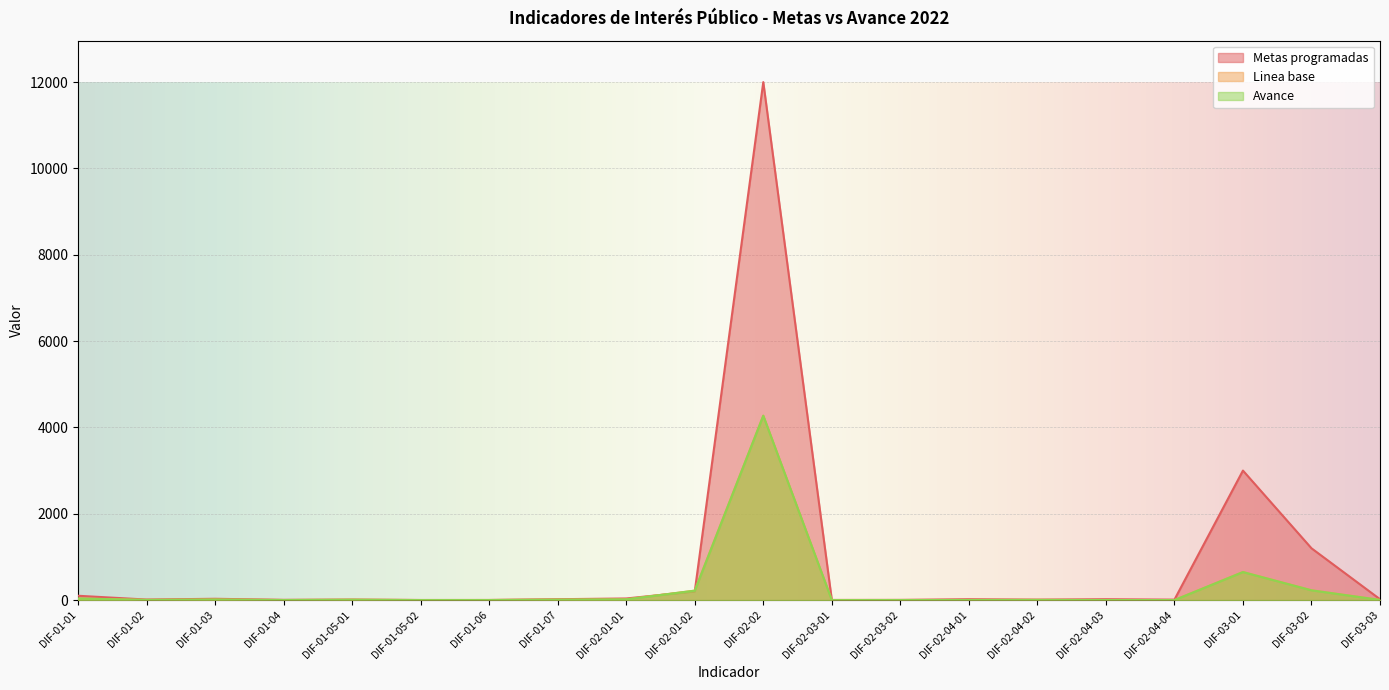

In Avance, how many points are higher than both neighbors (excluding endpoints)?

5